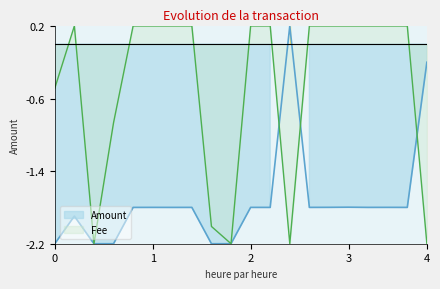

How many interior local peaks does the Fee series have?

1